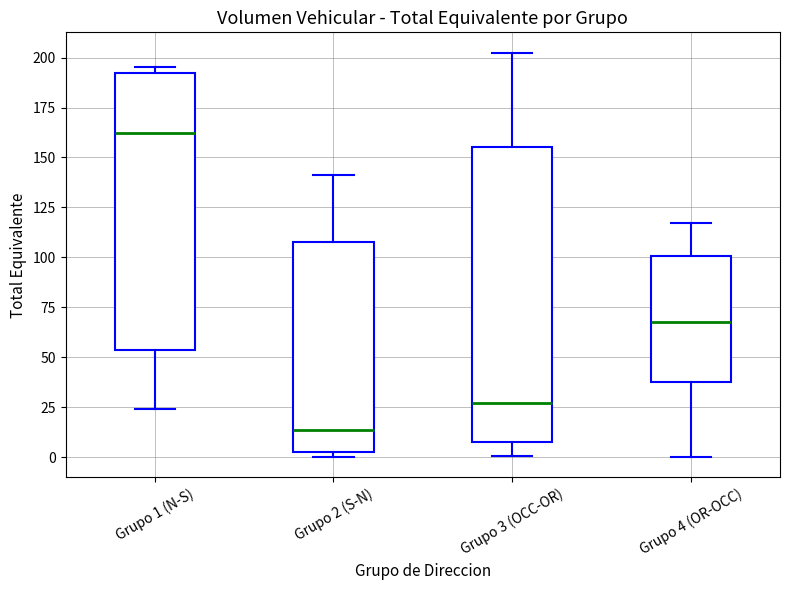

Reading left to right, transcribe this box plot: for each box, give where its median line is, the range the box spans, and where its two whiskers end, as read against the y-axis. The values are not printed on the chart, so give them approximately, as read against the axis.

Grupo 1 (N-S): median 160, box 55 to 190, whiskers 25 to 195
Grupo 2 (S-N): median 15, box 5 to 110, whiskers 0 to 140
Grupo 3 (OCC-OR): median 25, box 5 to 155, whiskers 0 to 205
Grupo 4 (OR-OCC): median 70, box 40 to 100, whiskers 0 to 115